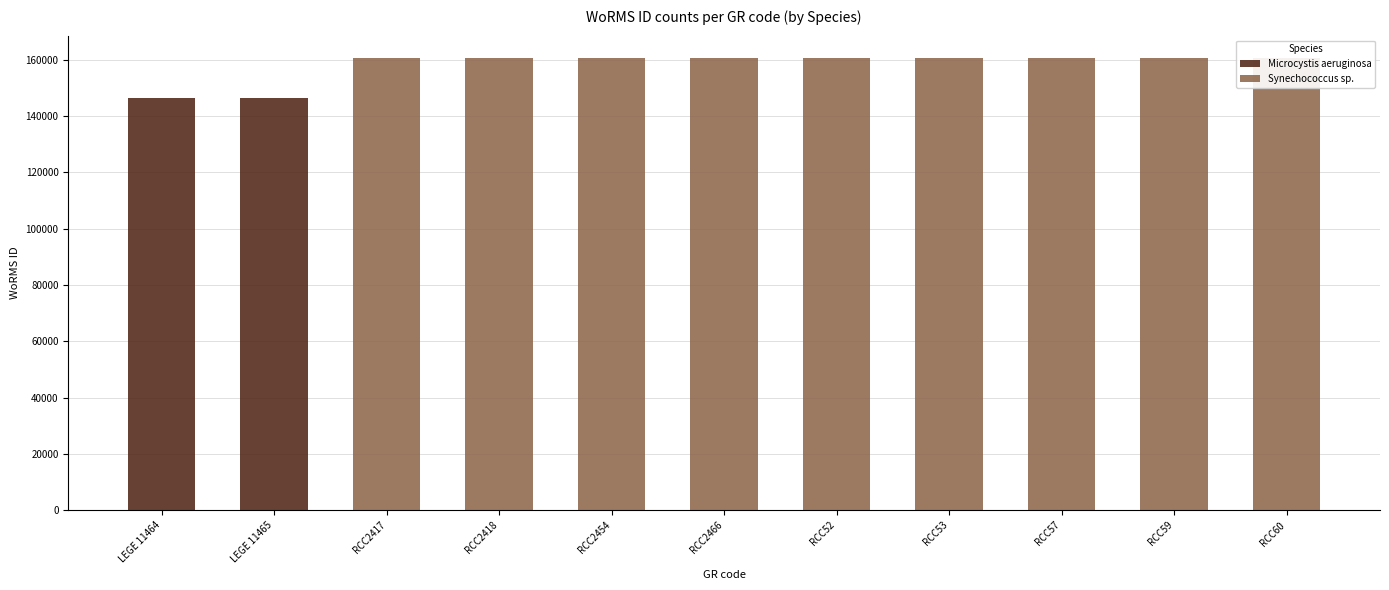

At how many categories does at least one series exceed 17837?

11